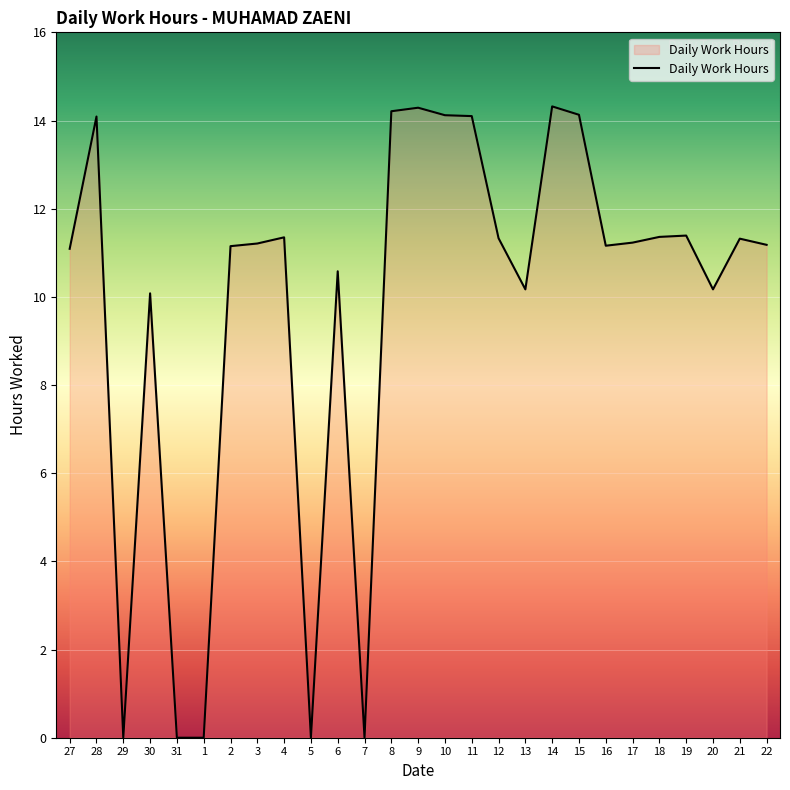

How many categories are shown in the chart?

27